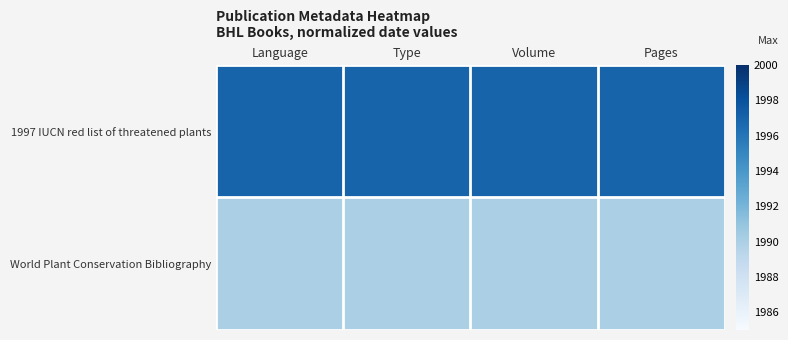

Which series has the largest total across all categories?

1997 IUCN red list of threatened plants